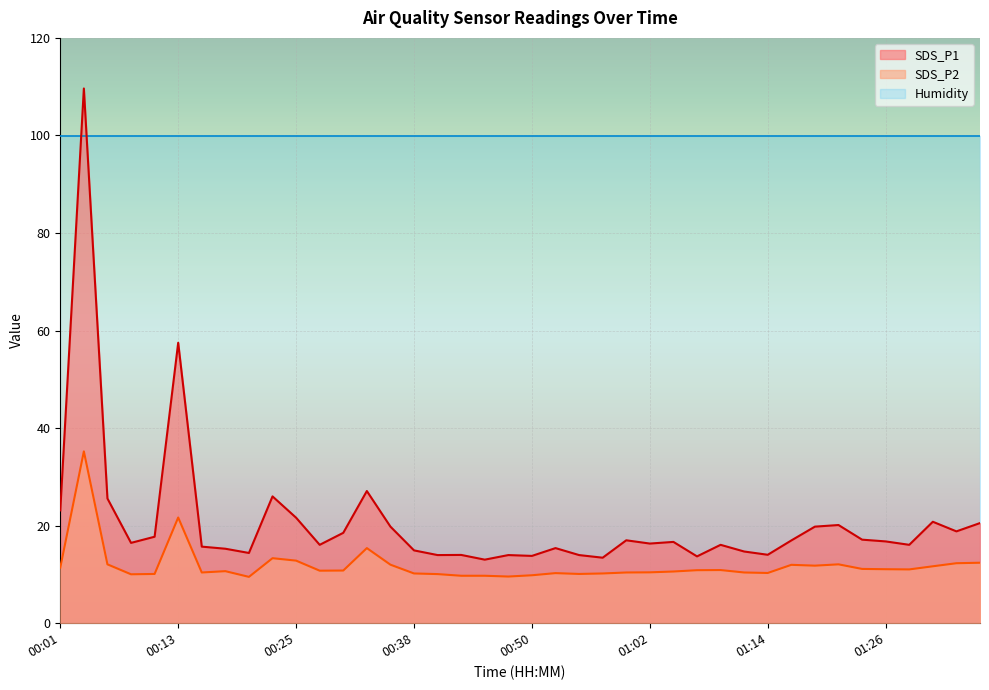

Where is the first local maximum for SDS_P2?

00:04